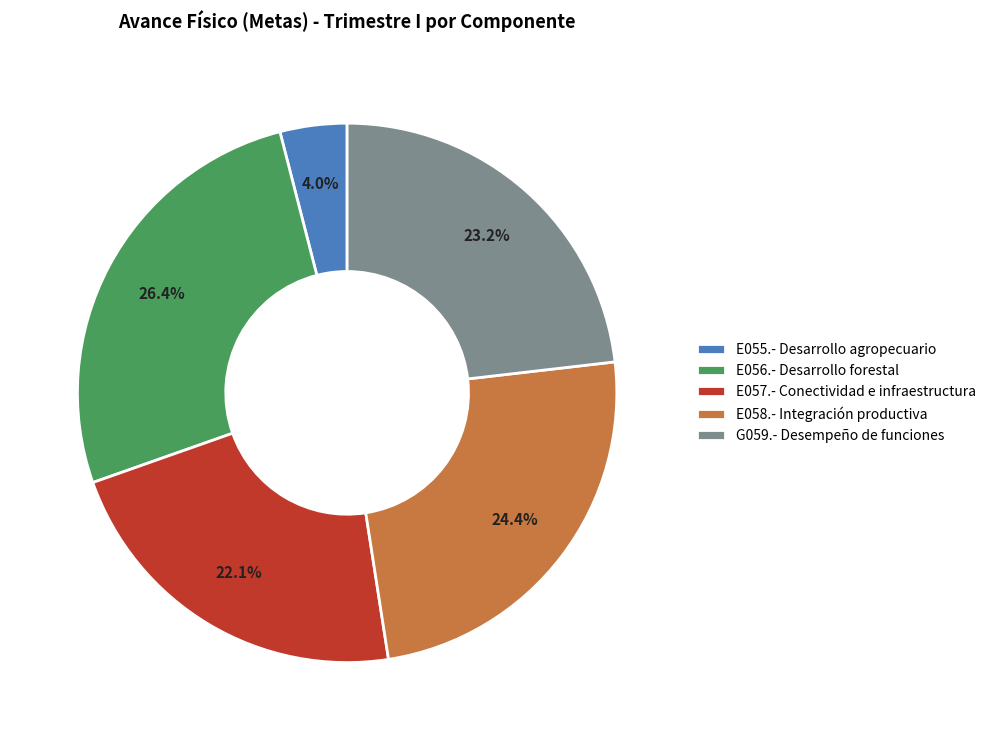

What percentage is NOT represented by G059.- Desempeño de funciones?

76.8%